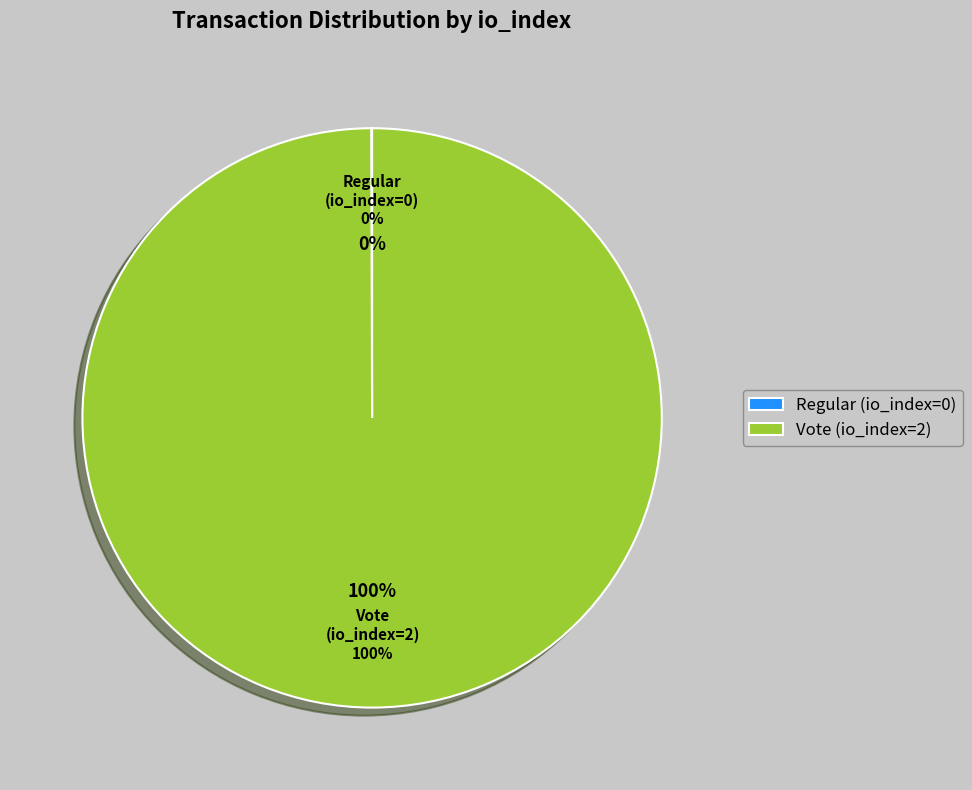

Is there any slice that represents more than half of the pie?

Yes